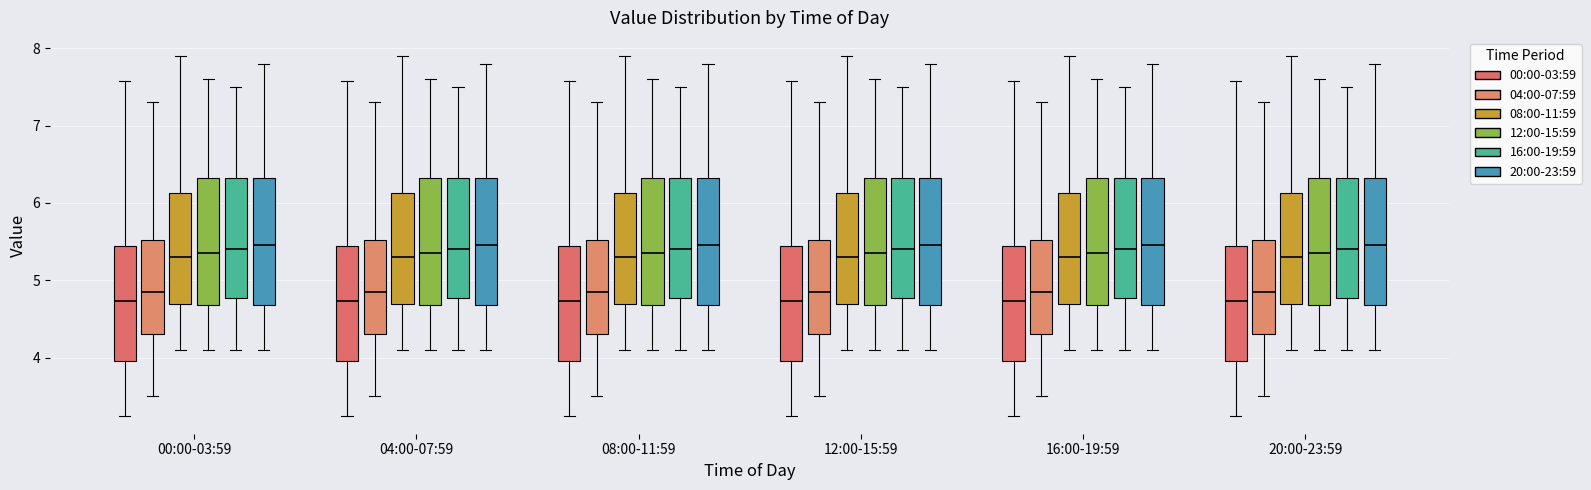

Where does the upper whisker of the box for 12:00-15:59 (16:00-19:59) end on the y-axis? The values are not printed on the chart, so give them approximately, as read against the axis.

7.5